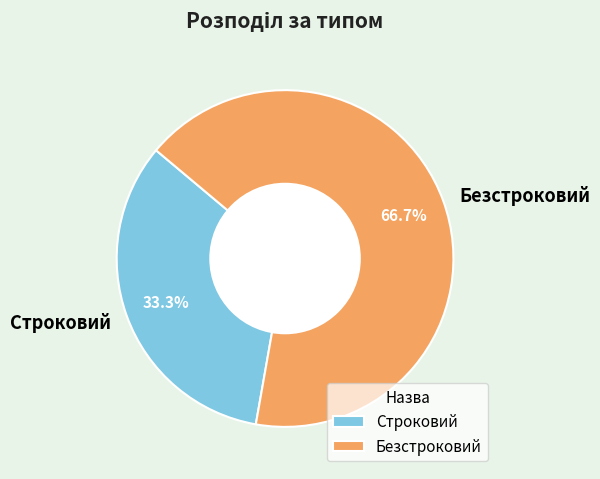

Between Безстроковий and Строковий, which is larger?

Безстроковий